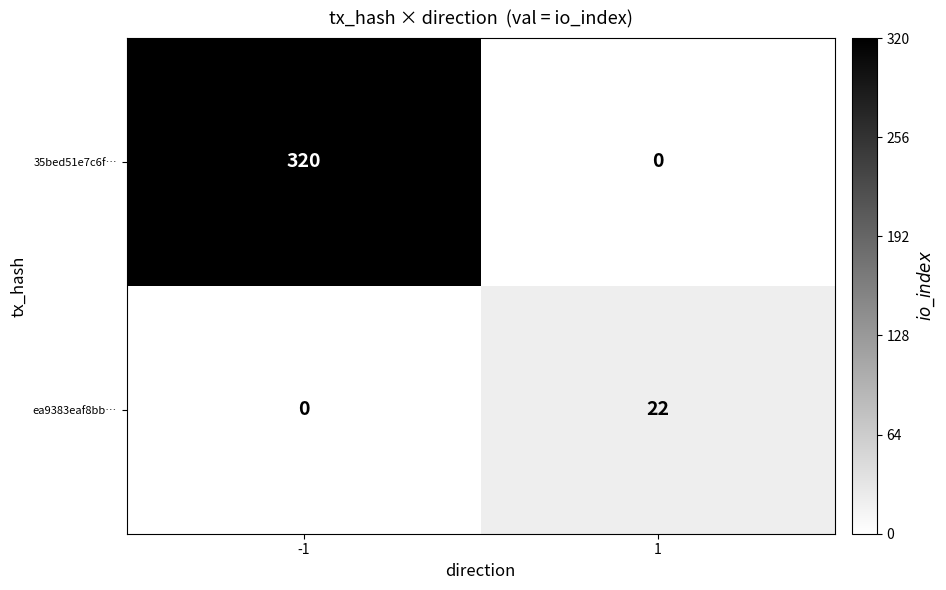

The ea9383eaf8bb… series shows 22 at 1. True or false?

True